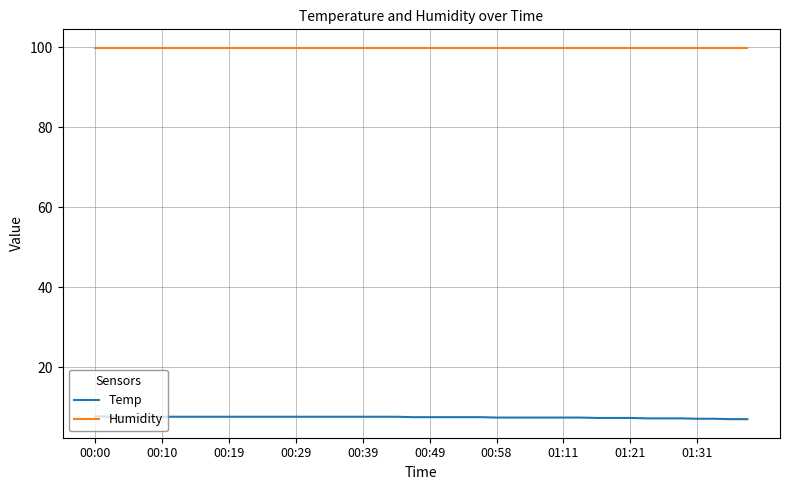

List the series in order of their overall mean, highest first.

Humidity, Temp